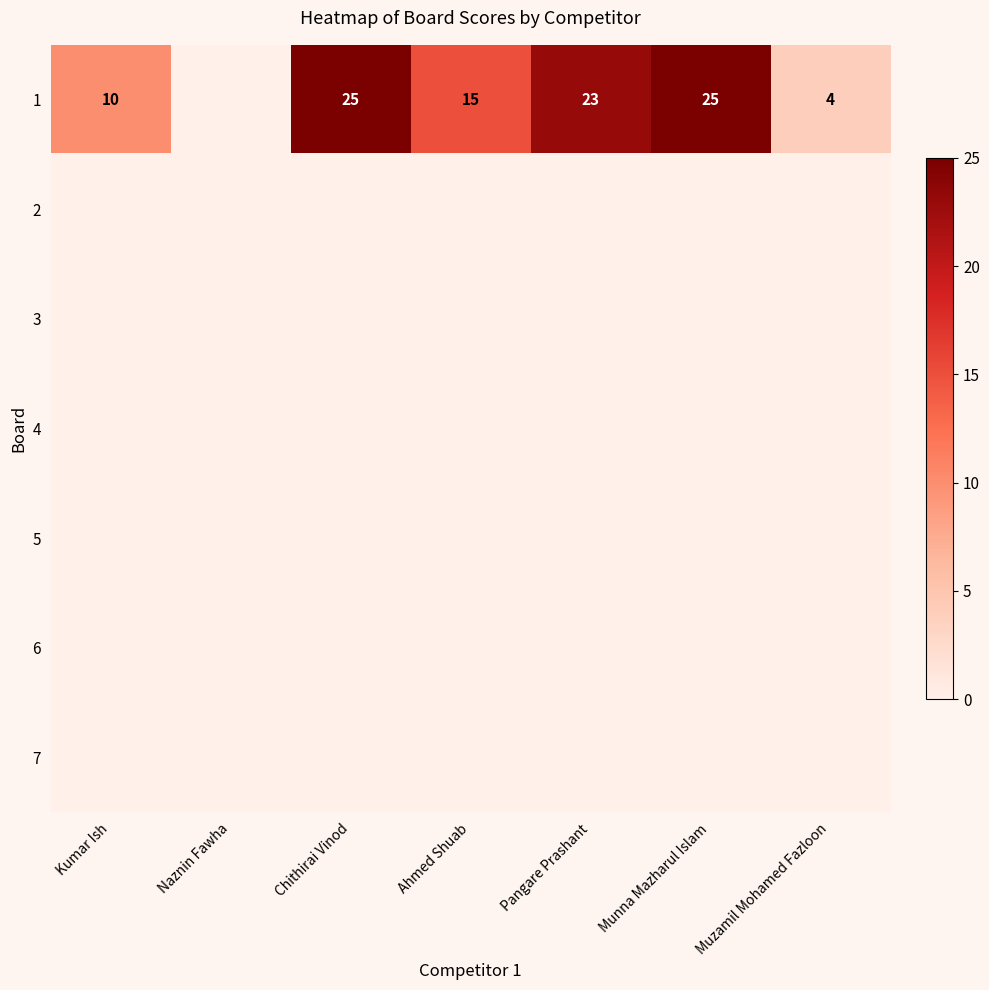

Which label corresponds to the largest value in the chart?

Chithirai Vinod